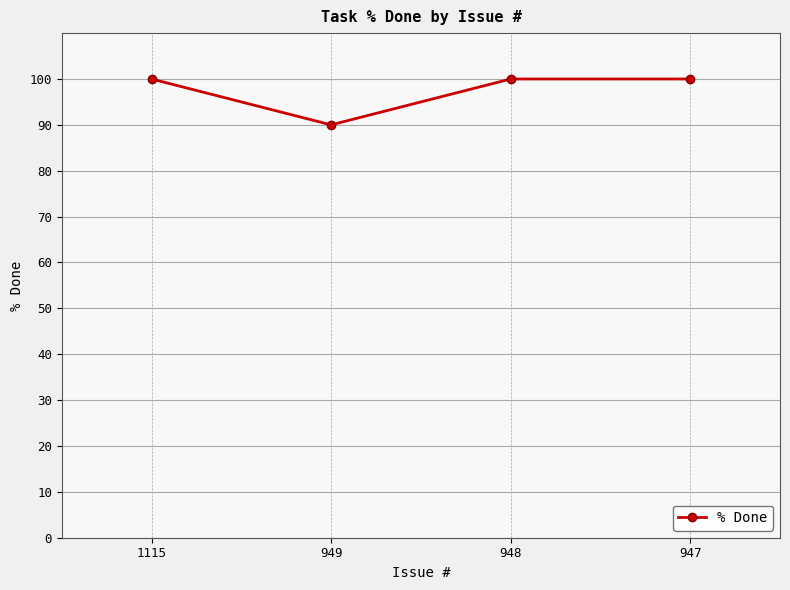

Which label corresponds to the smallest value in the chart?

949